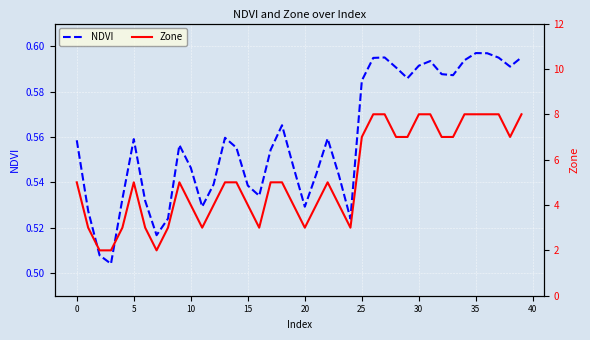

What is the average value of the NDVI series?

0.6